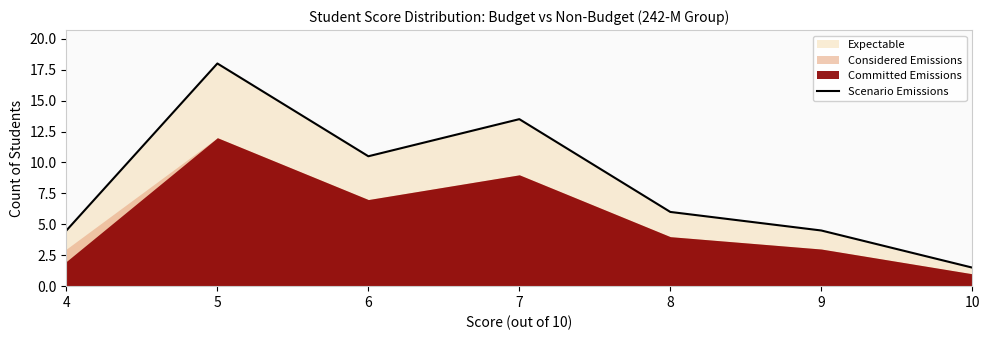

Which category has the lowest value across all series?

10